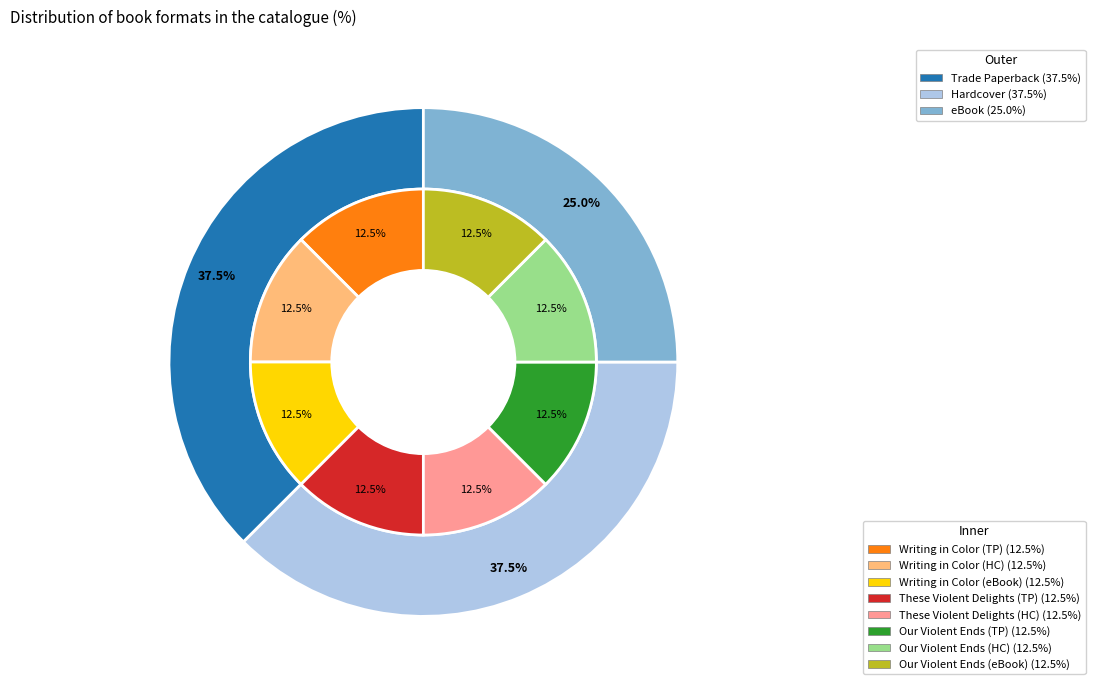

Approximately how many times larger is the value at Hardcover compared to Trade Paperback?

1.0